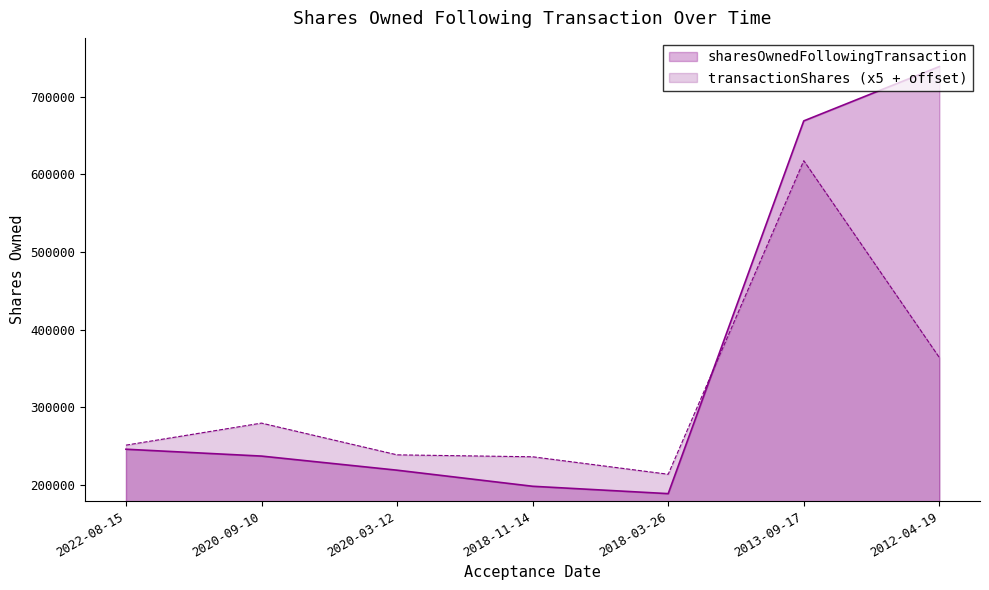

What is the difference between the second highest and second lowest values?

470827